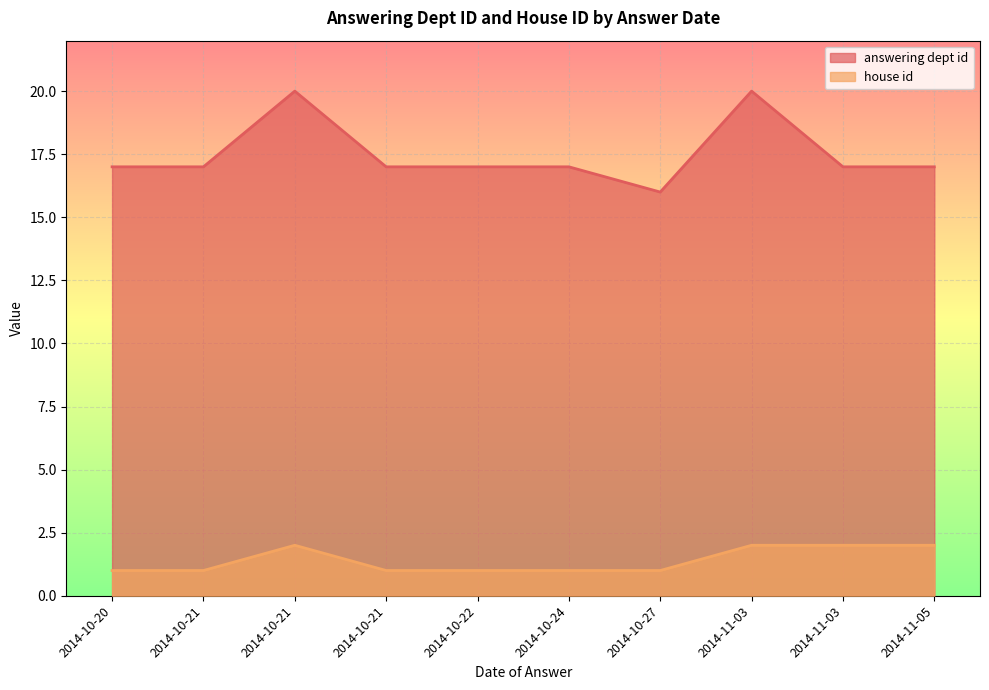

What is the sum of all house id values?

14